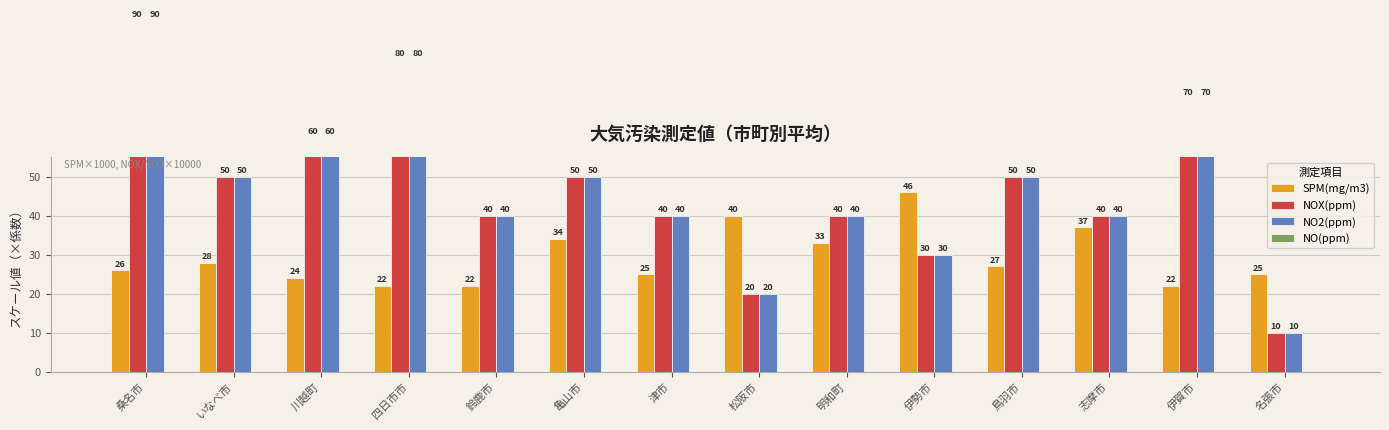

What is the label of the 9th bar from the left?

明和町